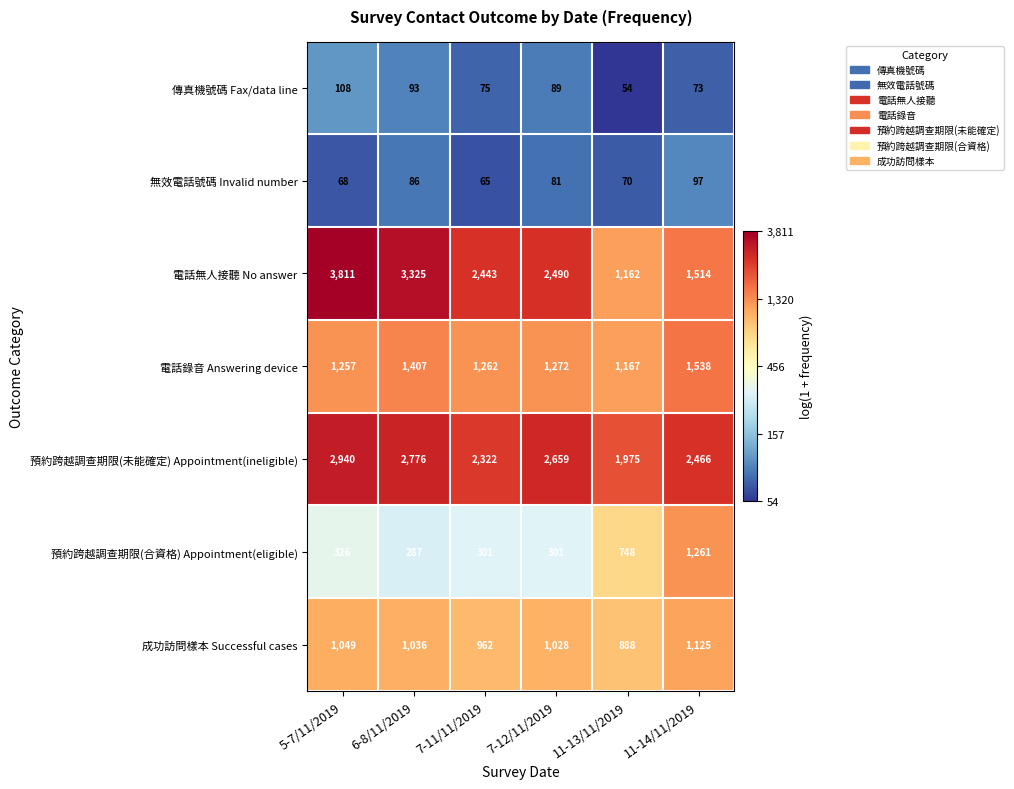

What is the sum of the 預約跨越調查期限(合資格) Appointment(eligible) values at 5-7/11/2019 and 6-8/11/2019?

613